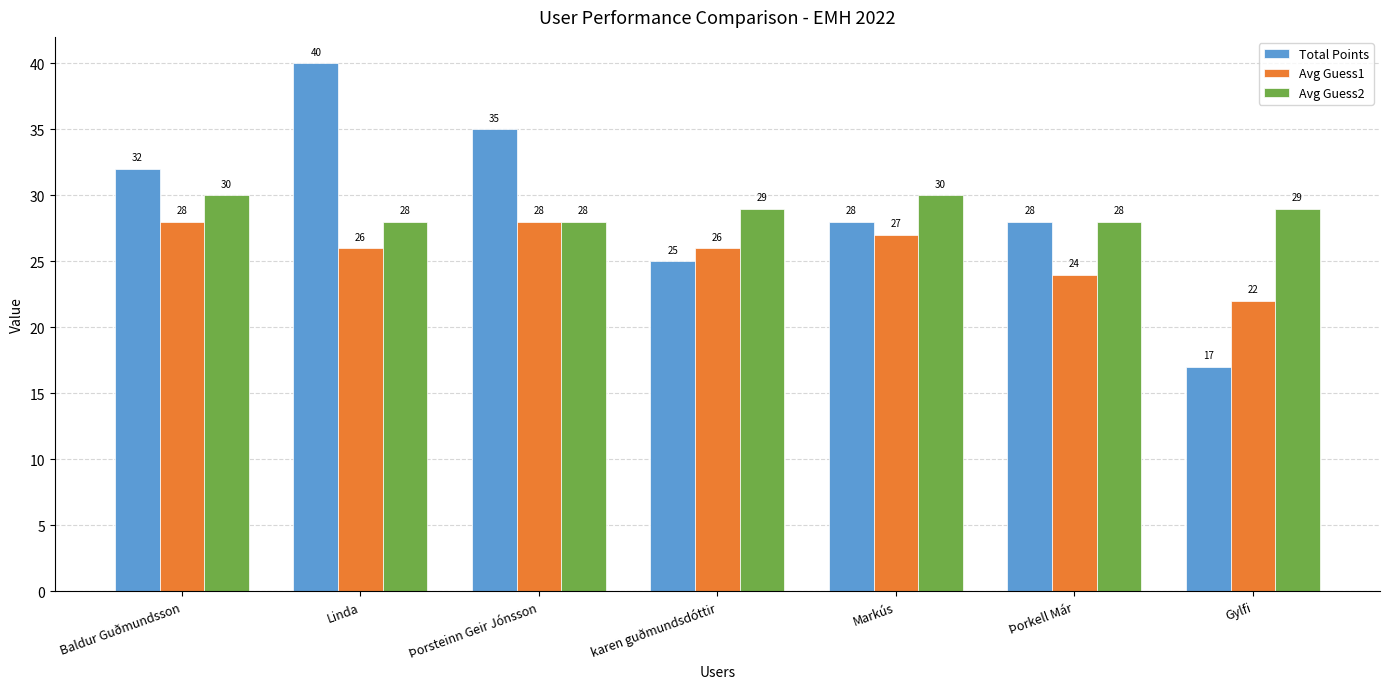

At how many categories does at least one series exceed 23?

7